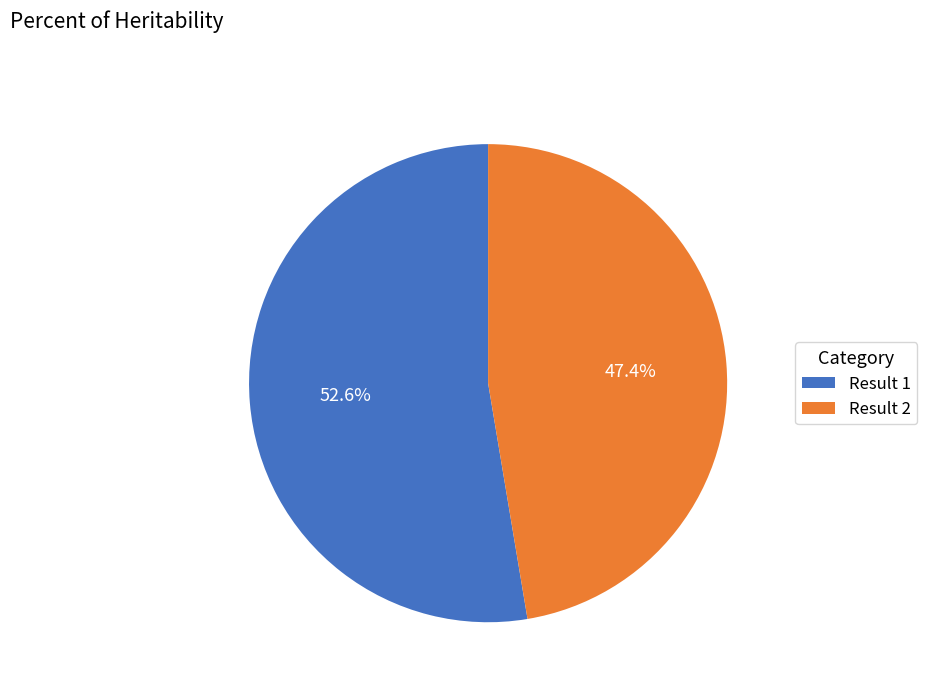

What percentage do Result 2 and Result 1 together represent?

100.0%